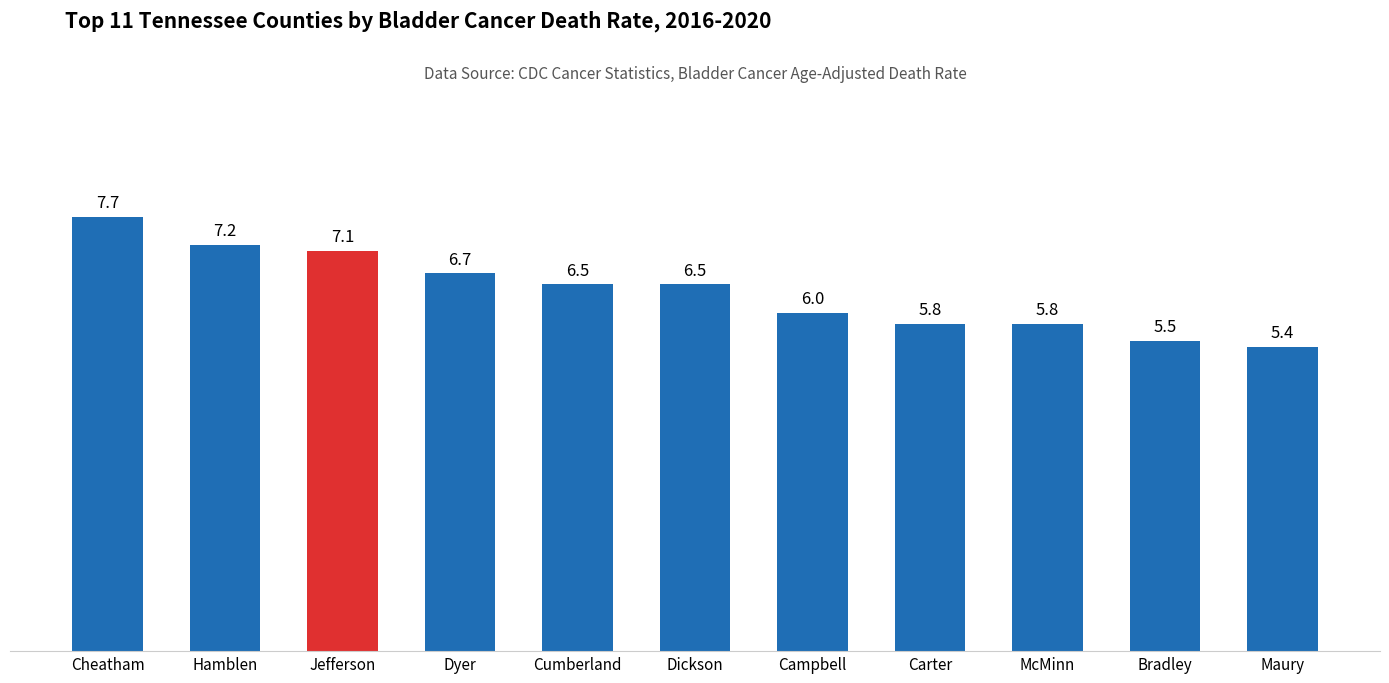

The chart shows a value of 10.3 at McMinn. True or false?

False